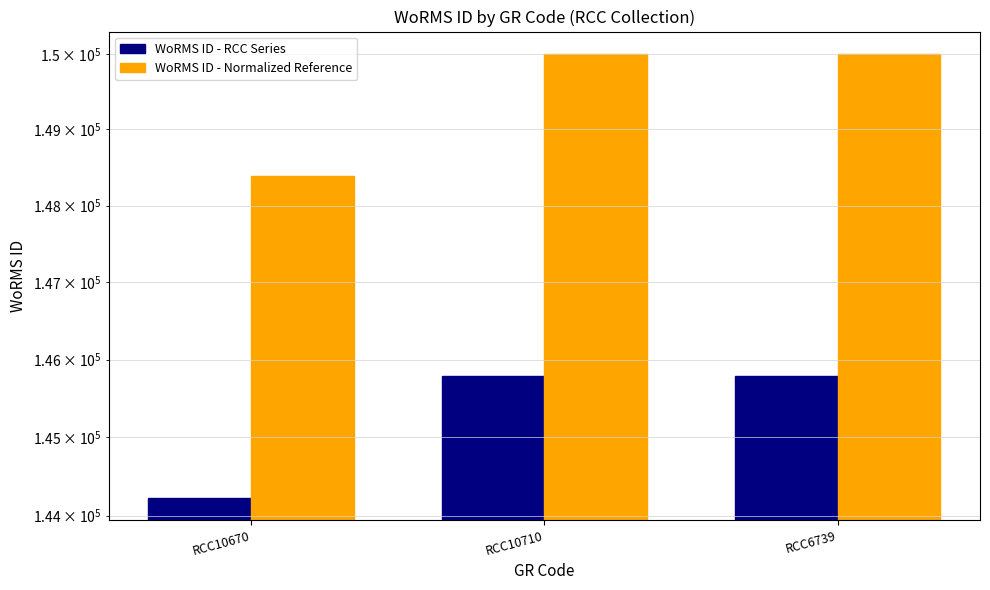

Read the WoRMS ID - Normalized Reference value at RCC10710.

150000.0